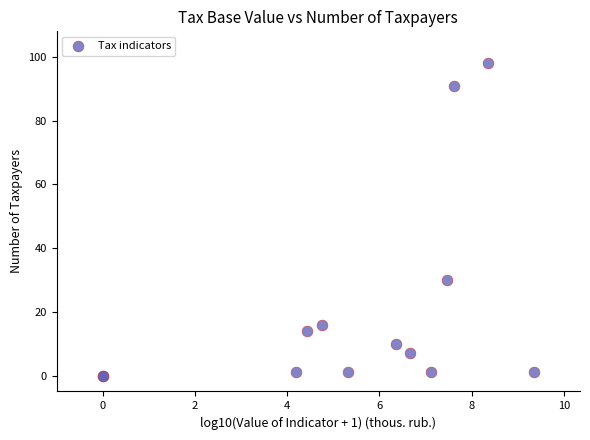

What Y value in the scatter plot is closest to 49?

30